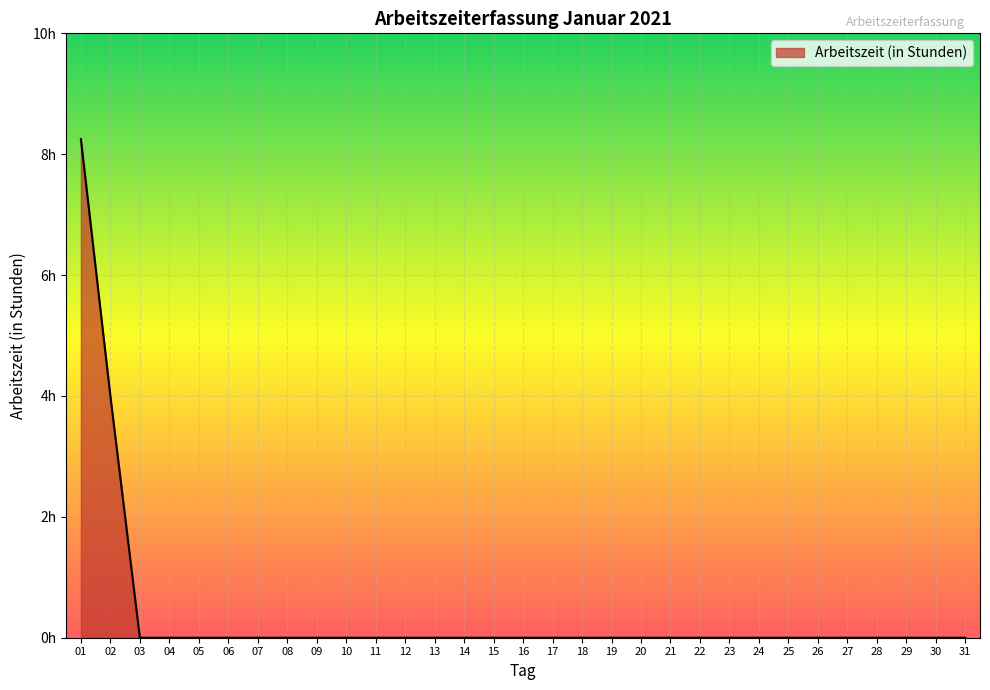

Reading right to left, transcribe all the data shown in this chart.

0.0	0.0	0.0	0.0	0.0	0.0	0.0	0.0	0.0	0.0	0.0	0.0	0.0	0.0	0.0	0.0	0.0	0.0	0.0	0.0	0.0	0.0	0.0	0.0	0.0	0.0	0.0	0.0	0.0	4.0	8.2